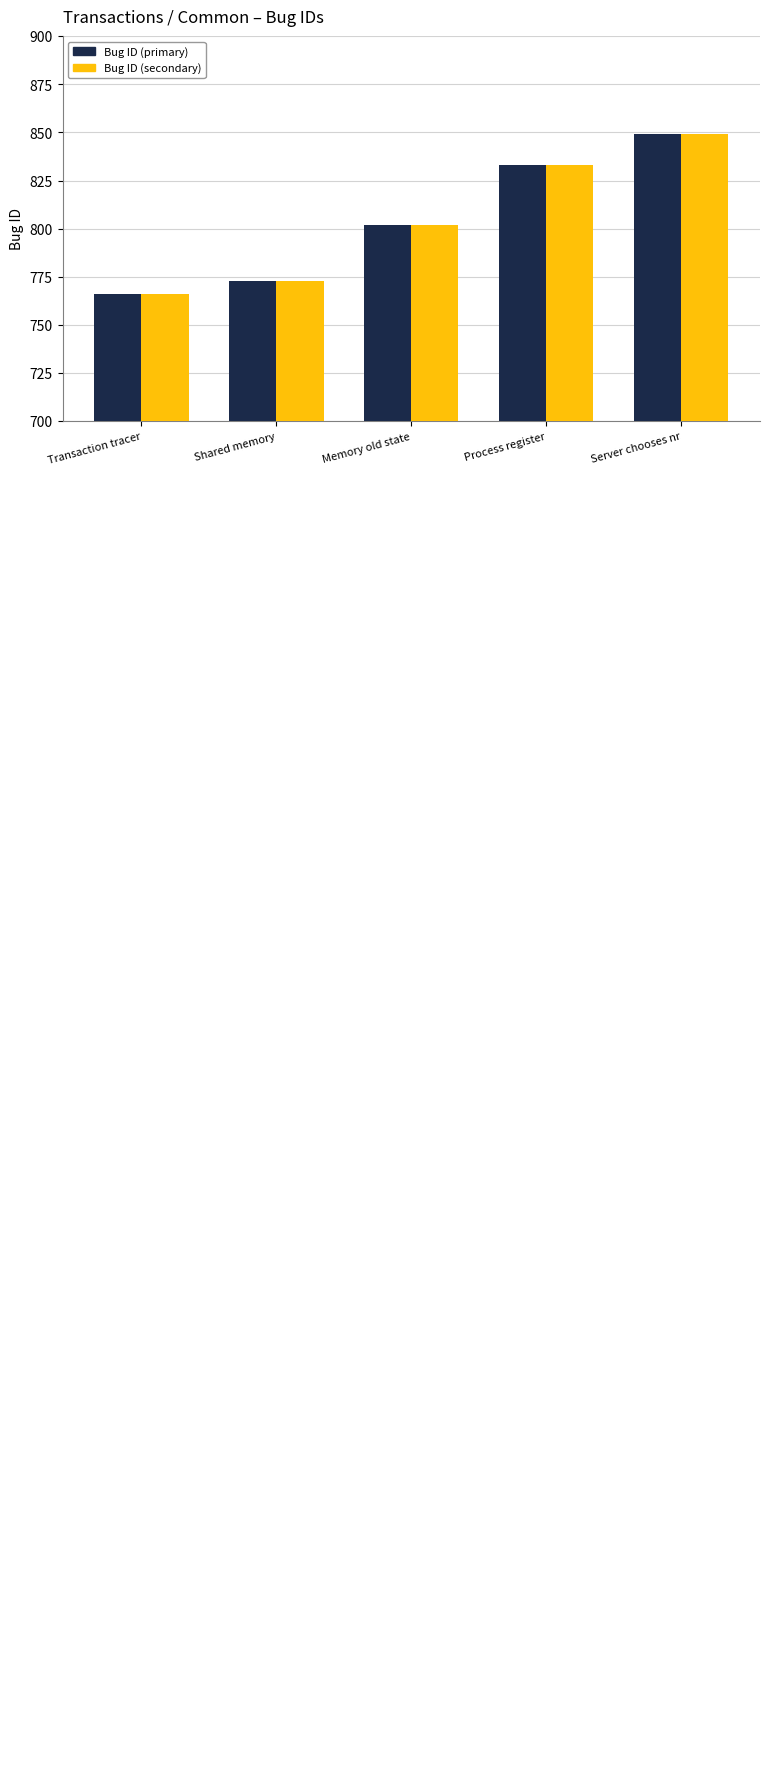

At which category is the sum across all series the highest?

Server chooses nr